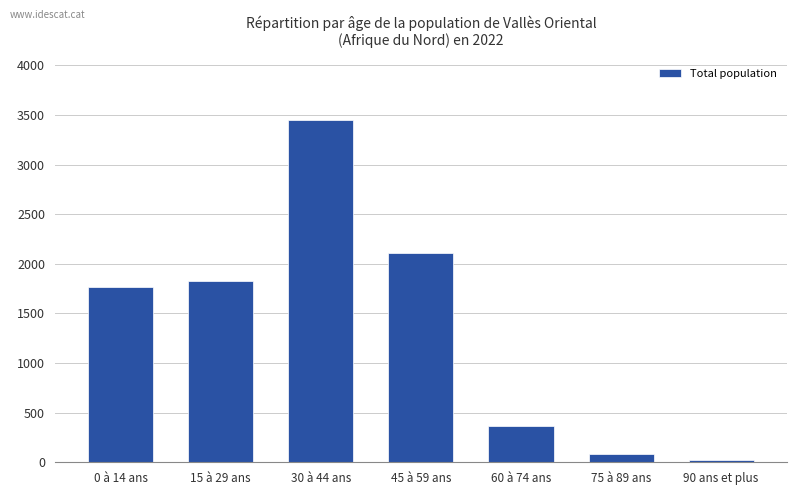

The value at 30 à 44 ans is 3448. True or false?

True